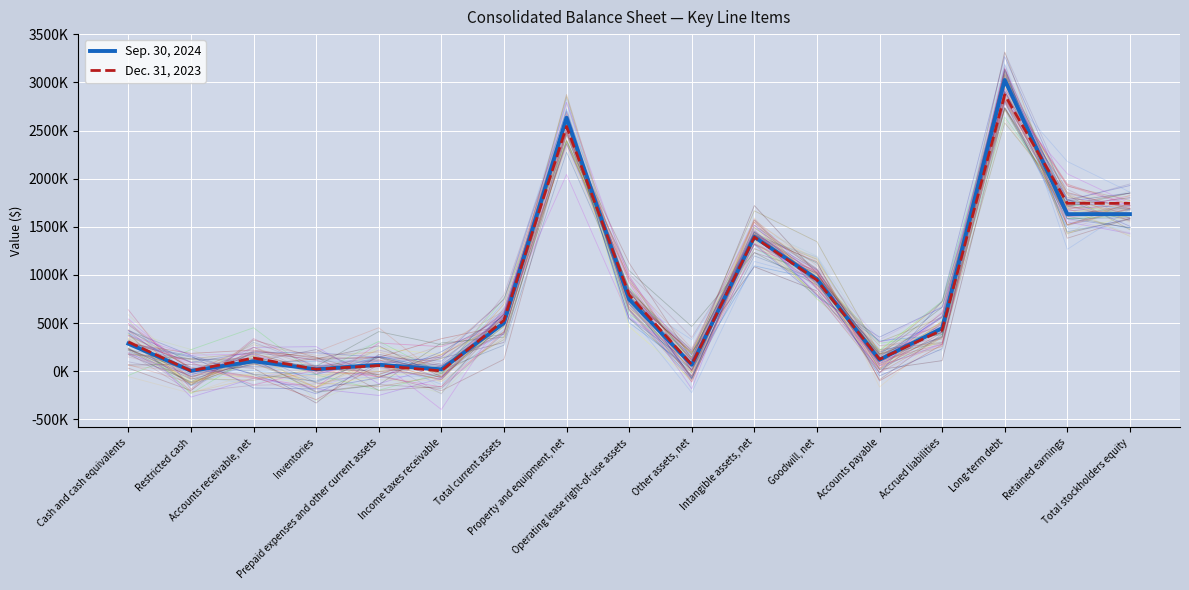

In Sep. 30, 2024, how many points are higher than both neighbors (excluding endpoints)?

5